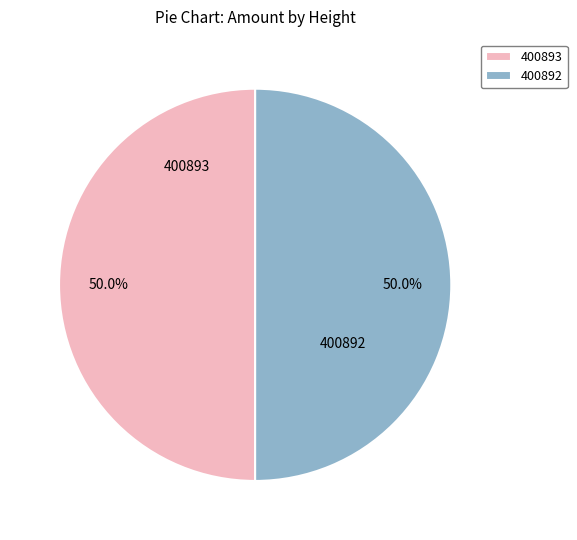

Do 400893 and 400892 together represent more than half of the pie?

Yes